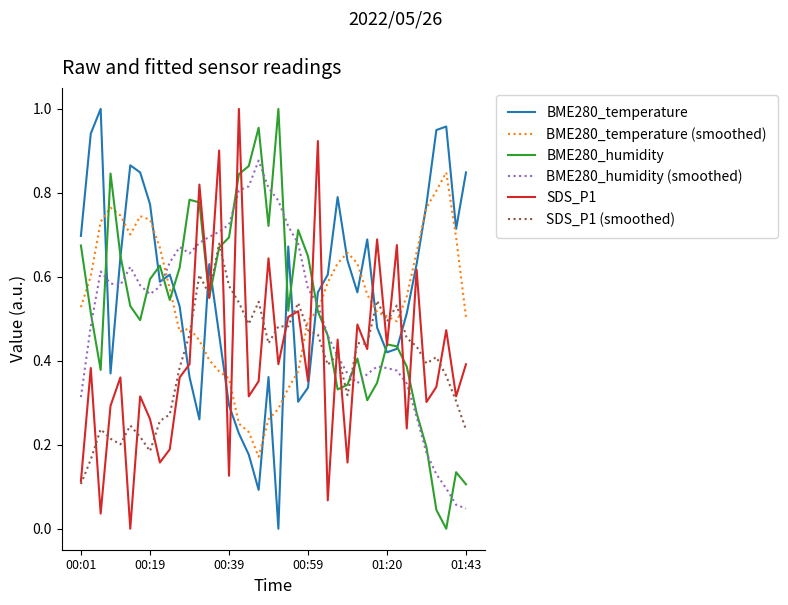

How many values in the BME280_temperature series exceed 0?

39